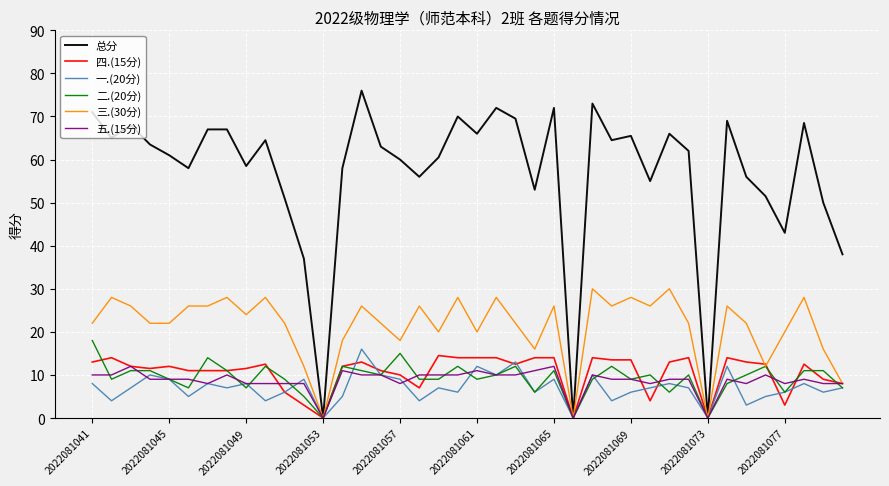

What is the greatest value displayed?

76.0